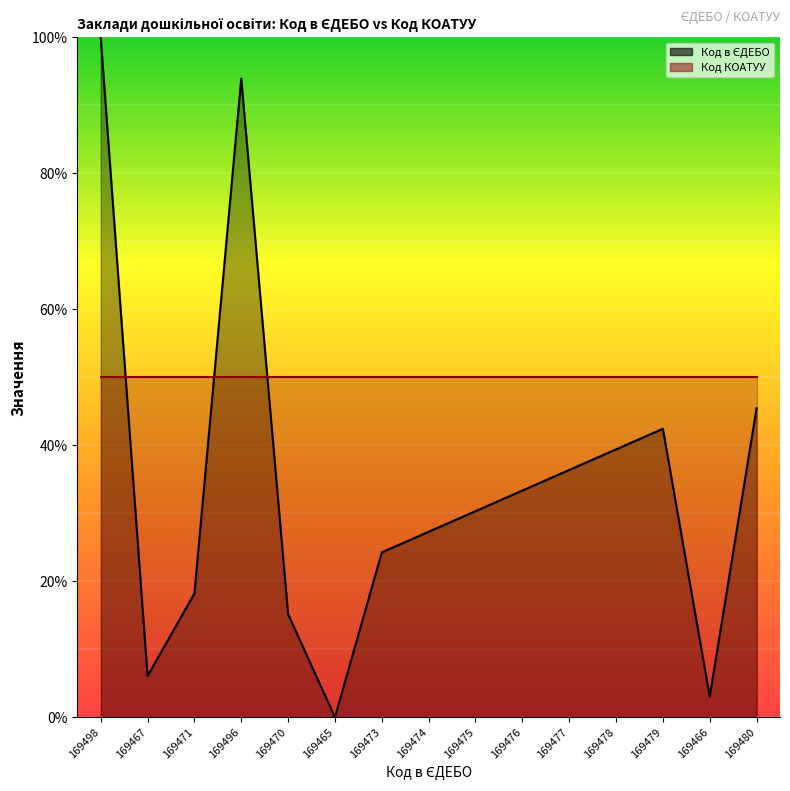

Count the number of values greater than 30.

8